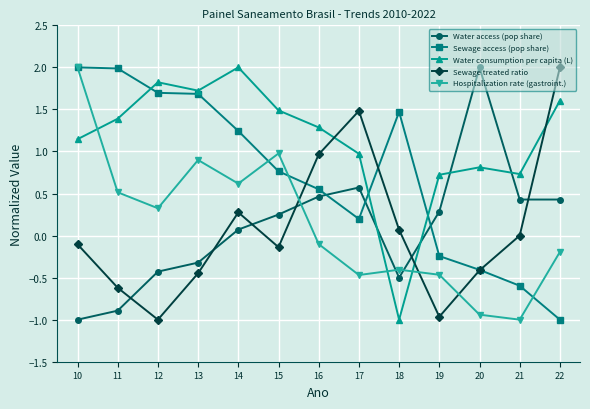

Where do Hospitalization rate (gastroint.) and Sewage treated ratio first cross each other?

15 and 16